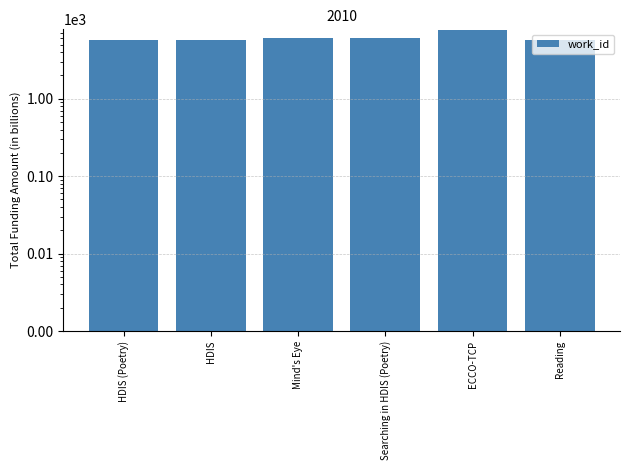

How many values exceed 6046?

2